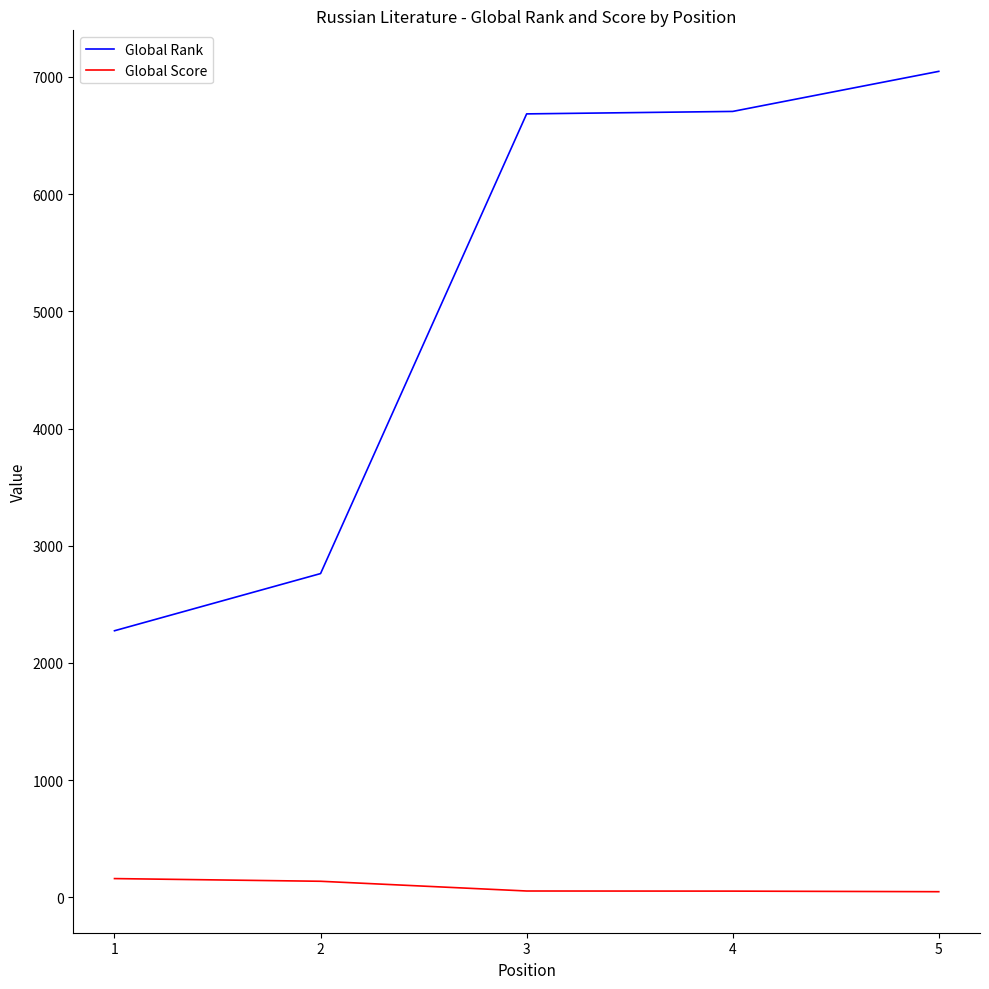

True or false: Global Score and Global Rank cross at least once.

False